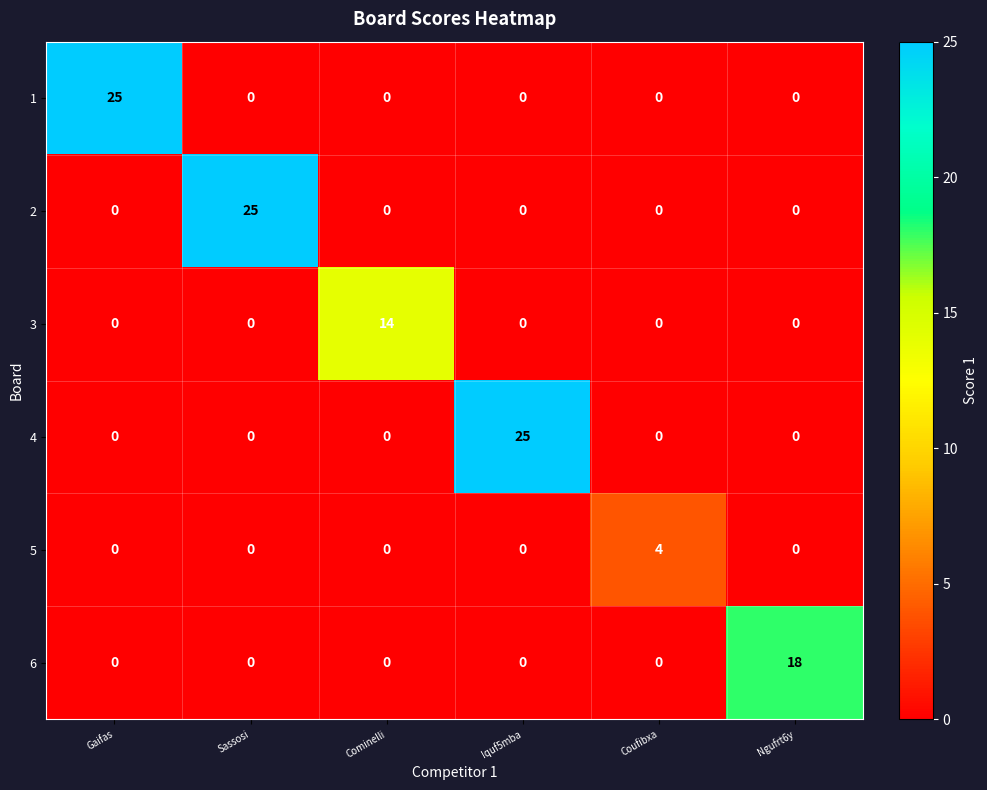

What is the average value of the 6 series?

3